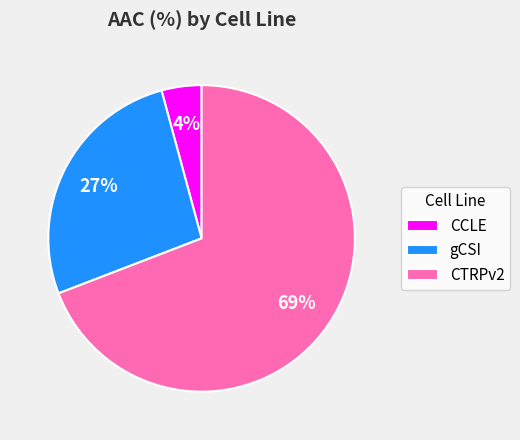

Count the number of slices in the pie.

3